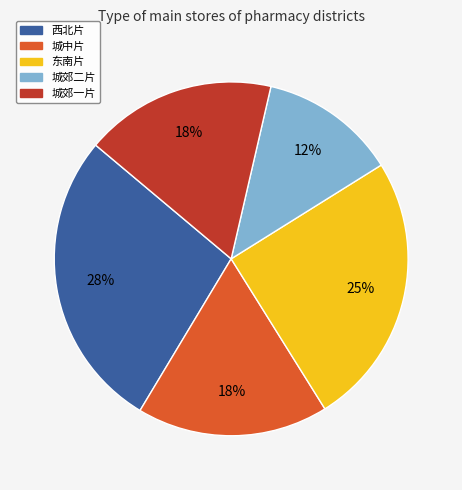

True or false: 西北片 accounts for 44% of the total.

False